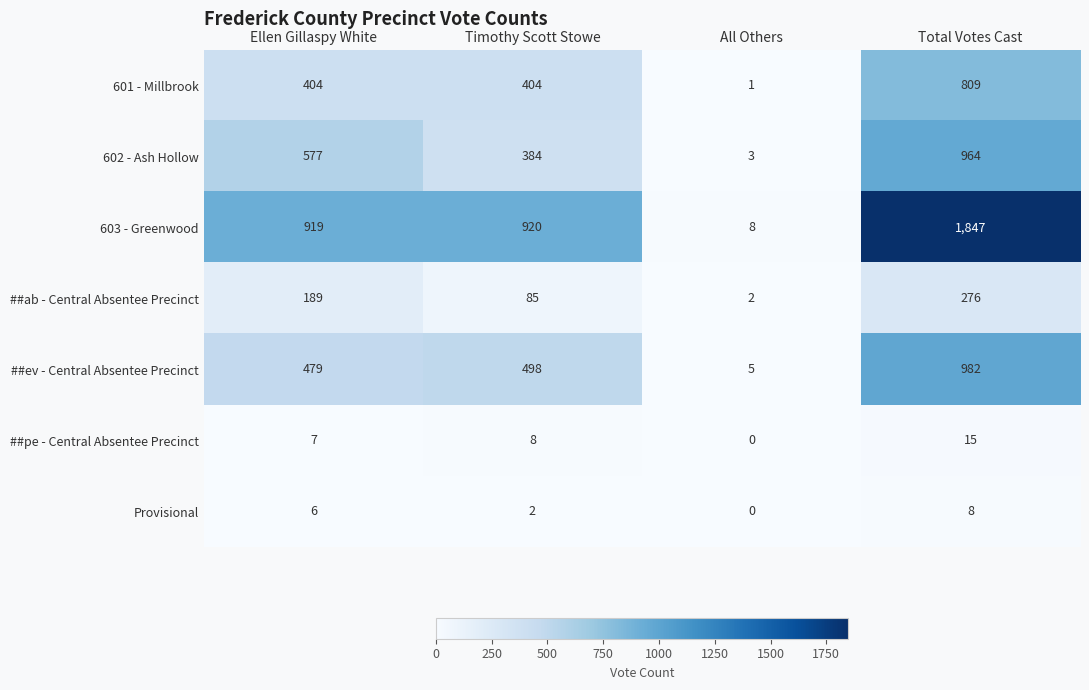

At how many categories does at least one series exceed 1284?

1